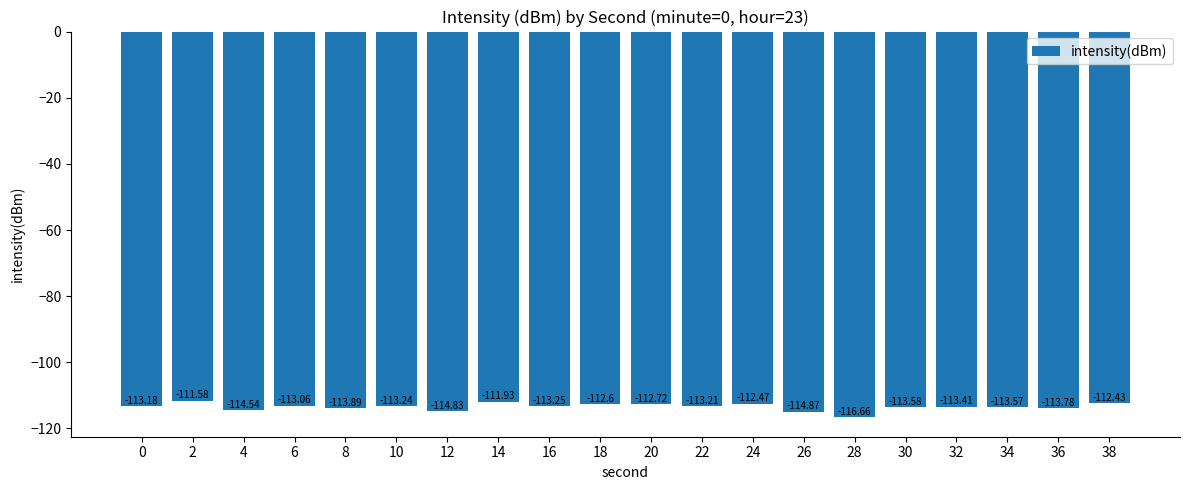

Is it true that the value at 20 is -64.9?

False